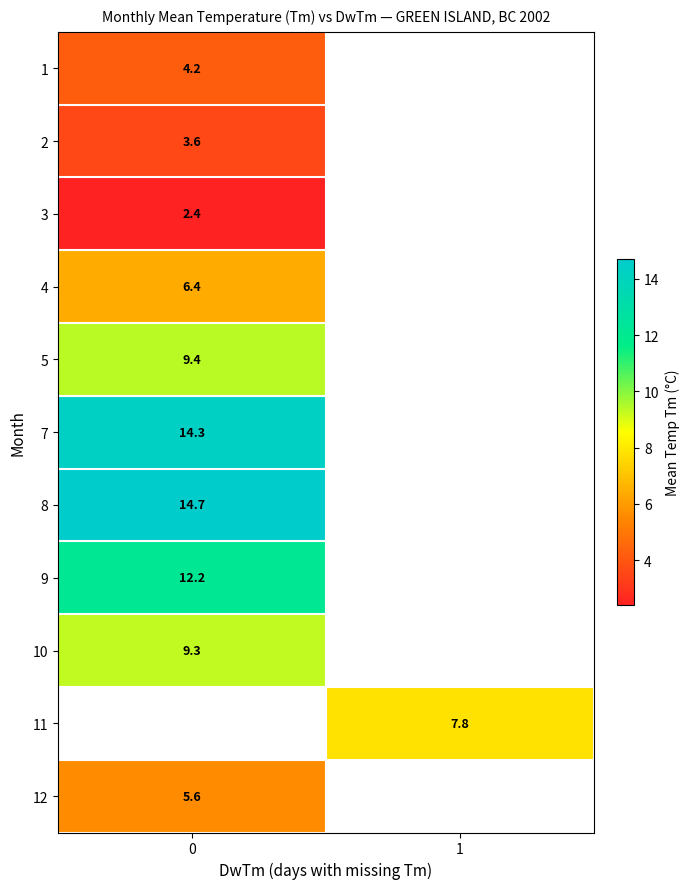

True or false: 10 has a value of 5.5 at 0.

False